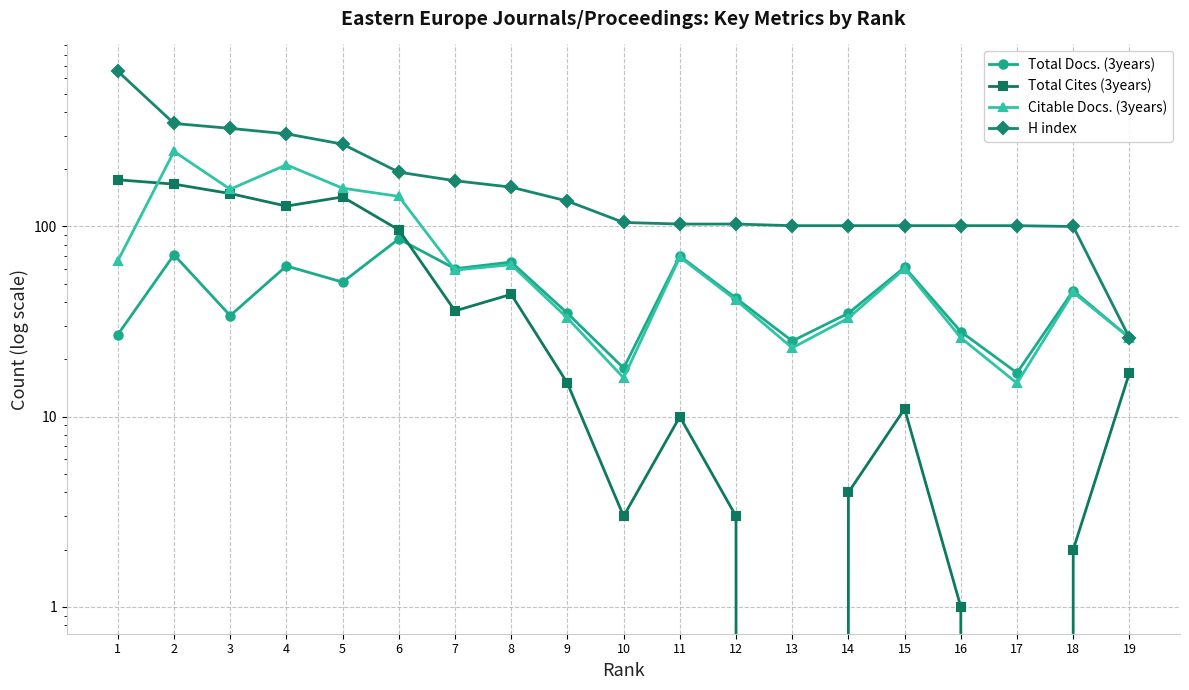

How many lines are shown in the chart?

4